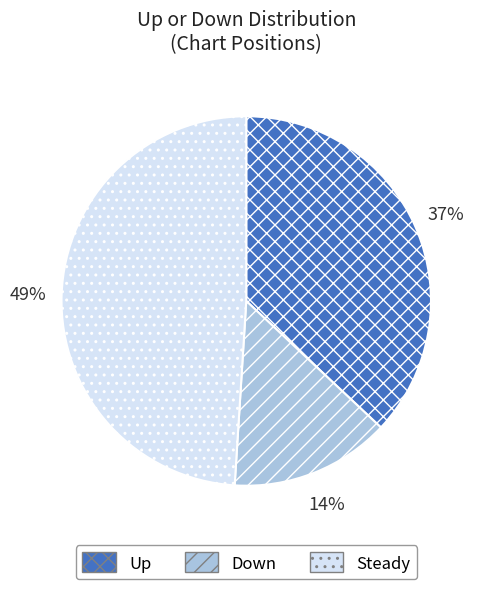

Is there a majority slice in this chart?

No